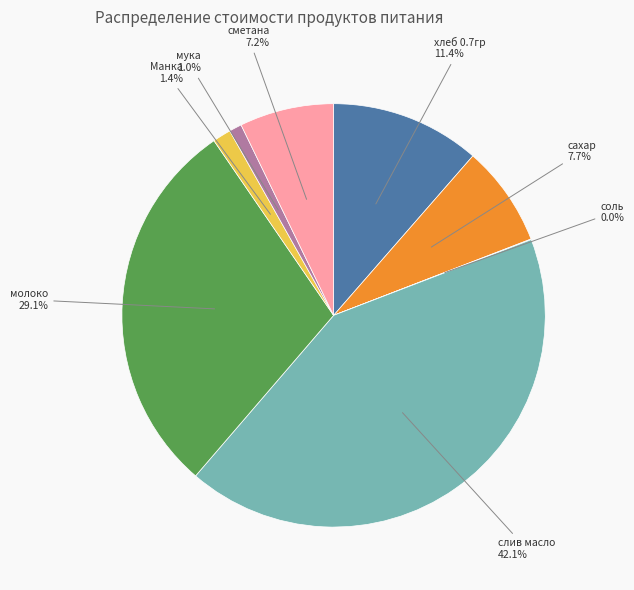

Which has a higher value, сахар or хлеб 0.7гр?

хлеб 0.7гр